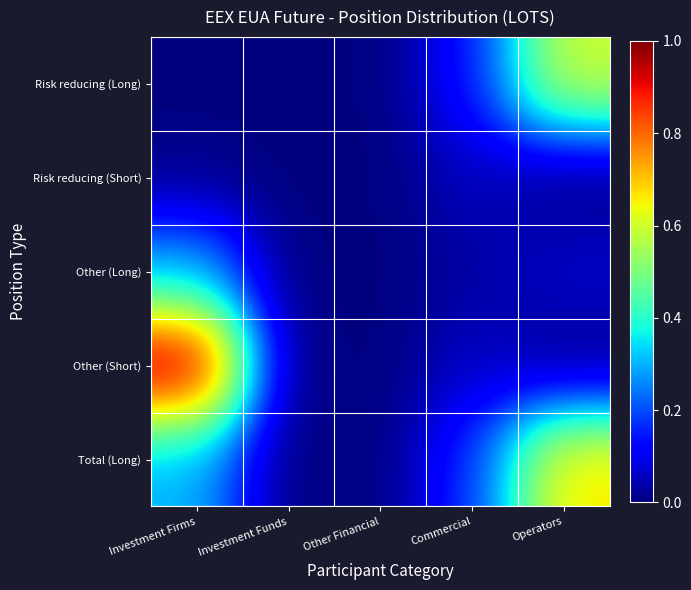

At Commercial, list the series in order from smallest to largest.

Other (Long), Risk reducing (Short), Other (Short), Risk reducing (Long), Total (Long)